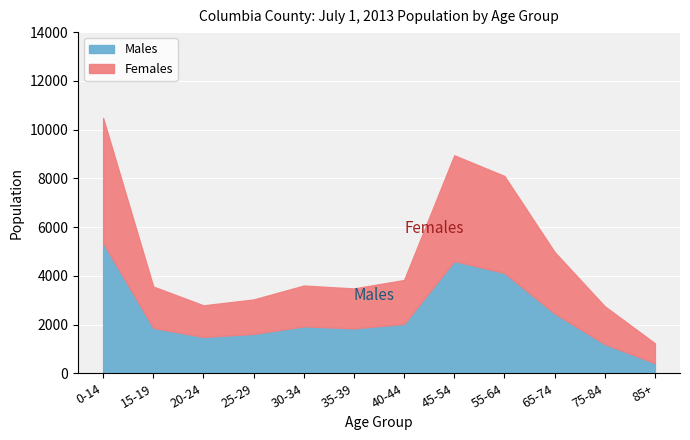

What is the lowest value of the Males series?

417